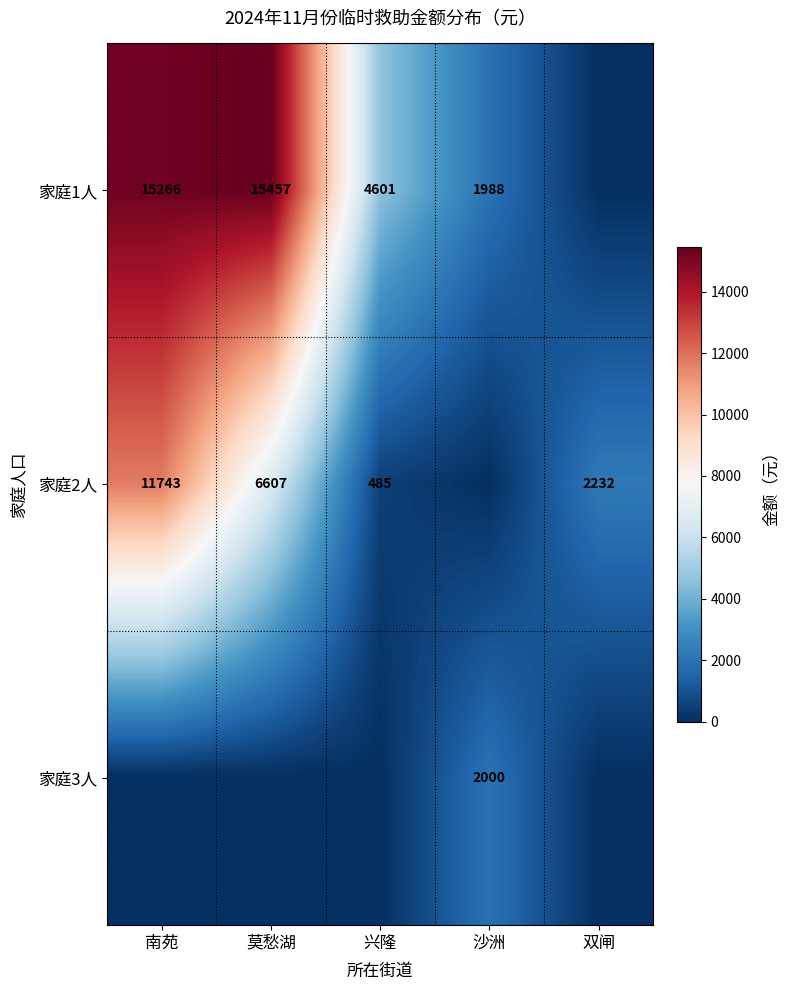

Is the value of 家庭1人 at 莫愁湖 greater than the value of 家庭2人 at 双闸?

Yes